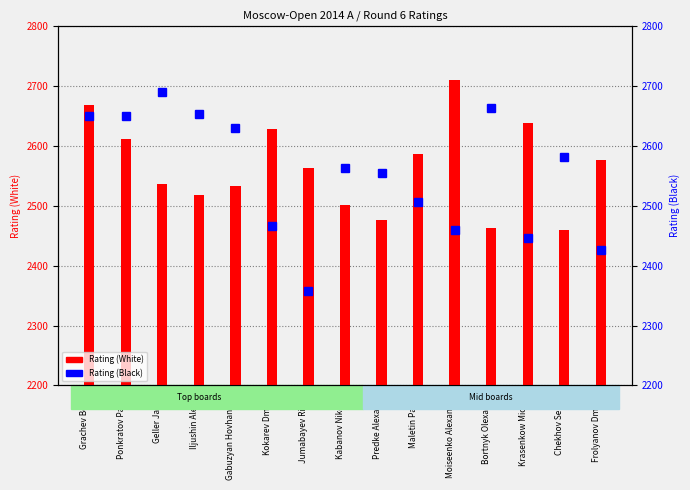

What is the total value across all series at Bortnyk Olexandr?

5126